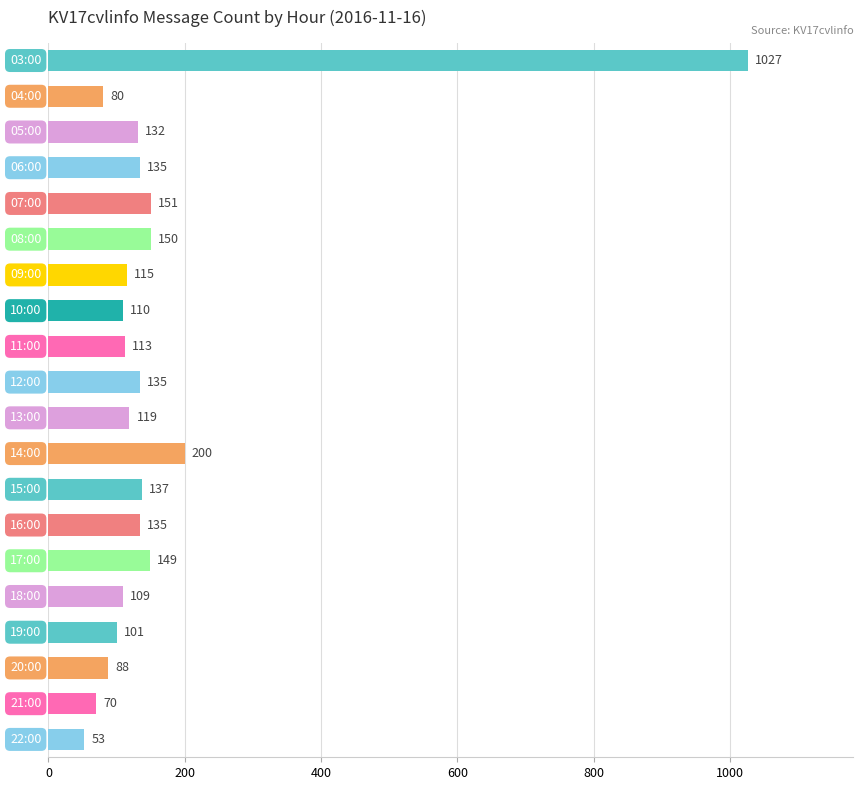

Reading top to bottom, what are all the values shown in this chart?

1027	80	132	135	151	150	115	110	113	135	119	200	137	135	149	109	101	88	70	53